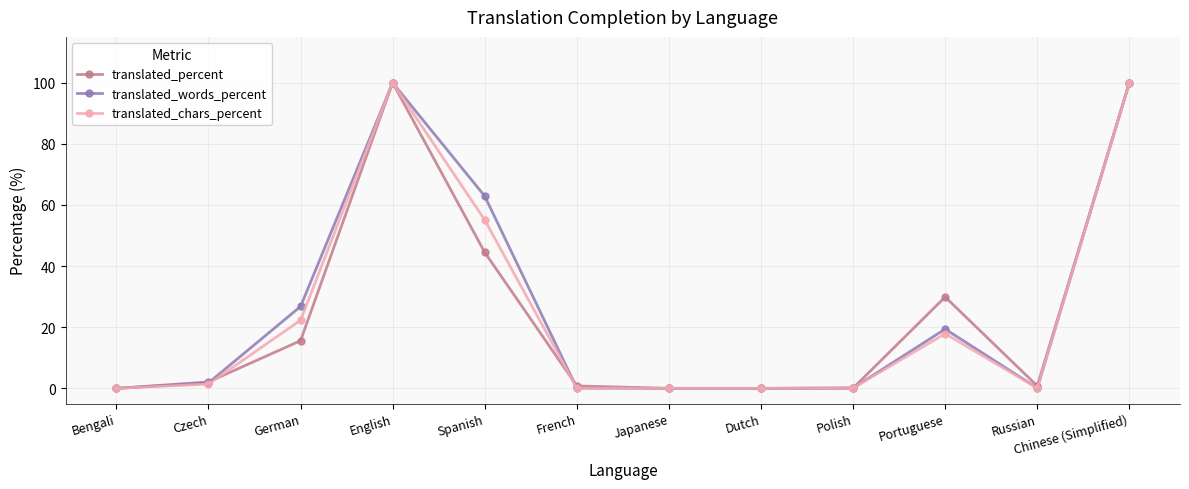

What is the label of the 1st point from the right?

Chinese (Simplified)